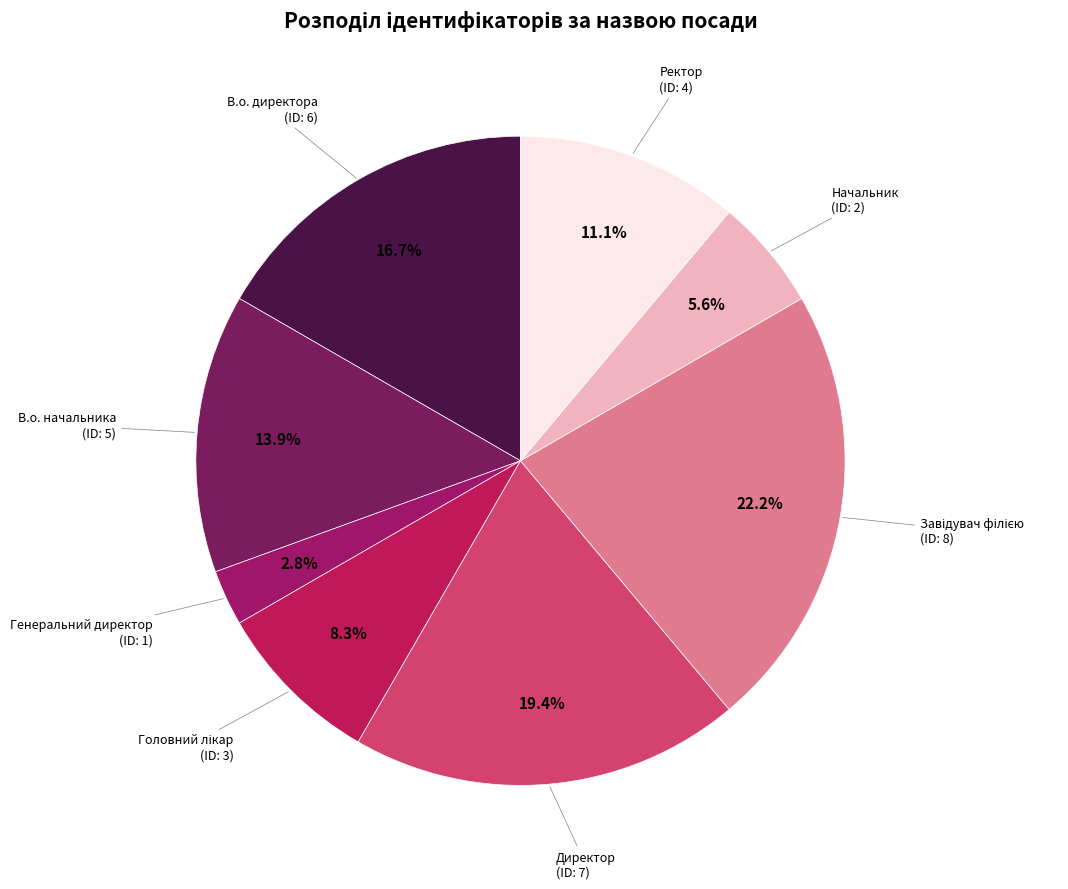

What percentage do В.о. начальника and Ректор together represent?

25.0%